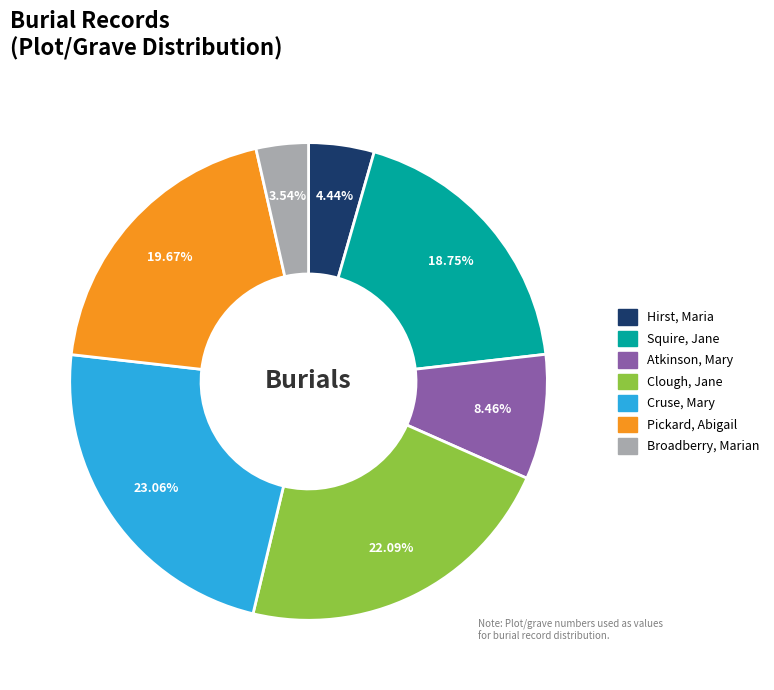

What is the total percentage of Hirst, Maria and Squire, Jane?

23.2%